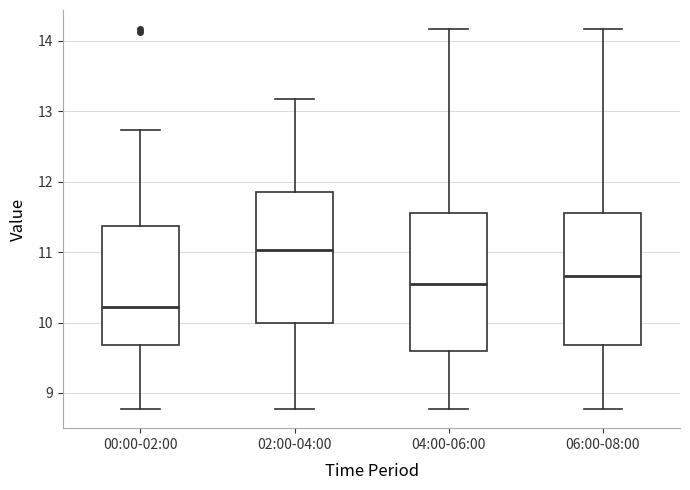

Where is the lower edge of the box for 02:00-04:00 on the y-axis? The values are not printed on the chart, so give them approximately, as read against the axis.

10.0